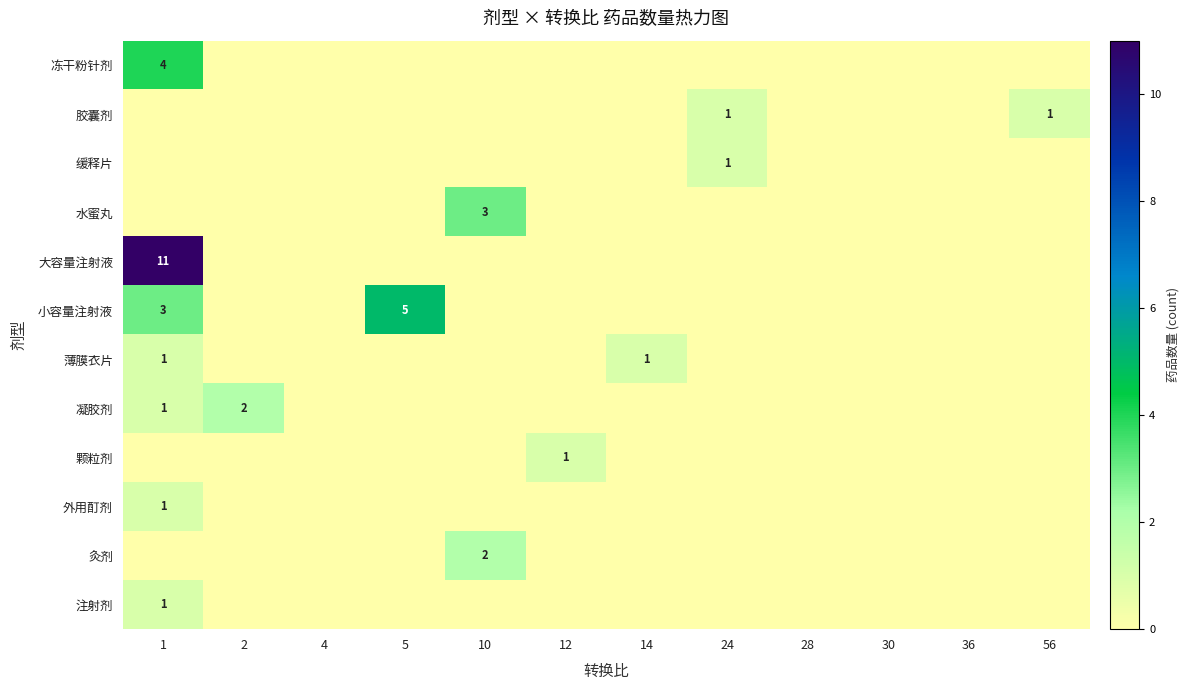

Is it true that 胶囊剂 equals 1 at 24?

True